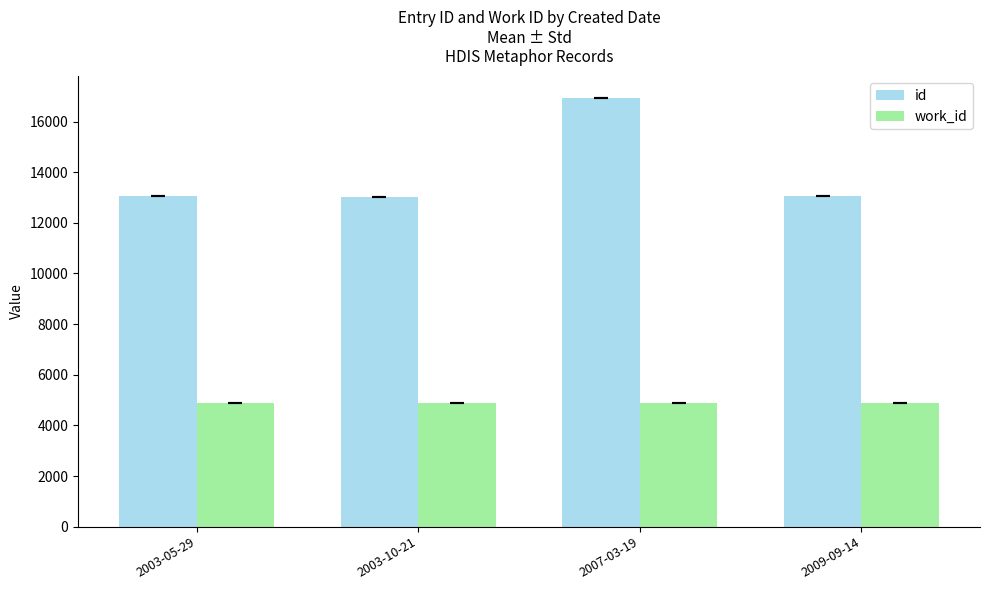

Does the chart contain any negative values?

No